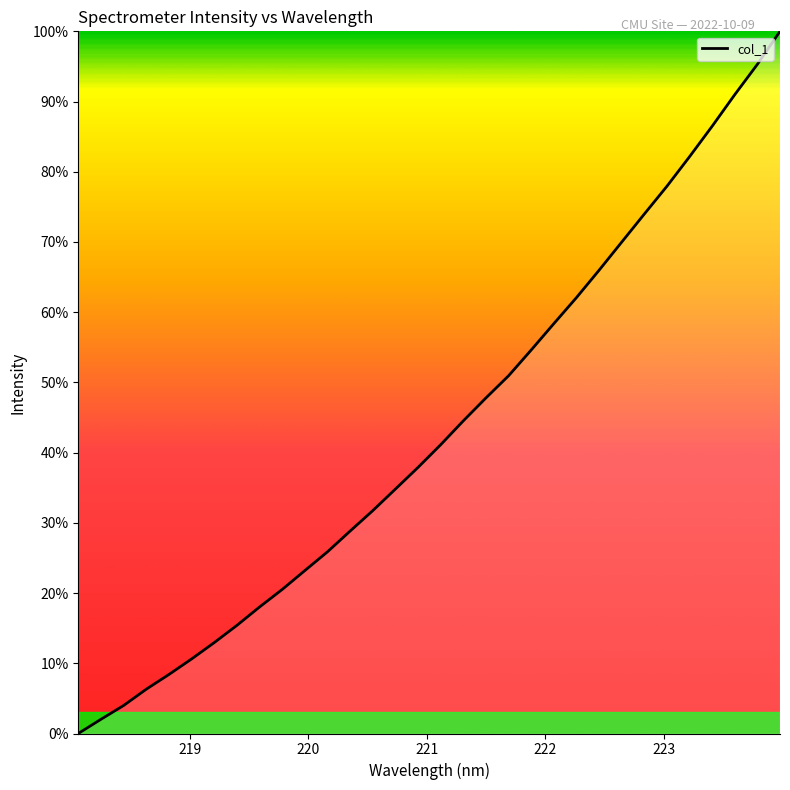

What is the difference between the maximum and minimum values?

100.0